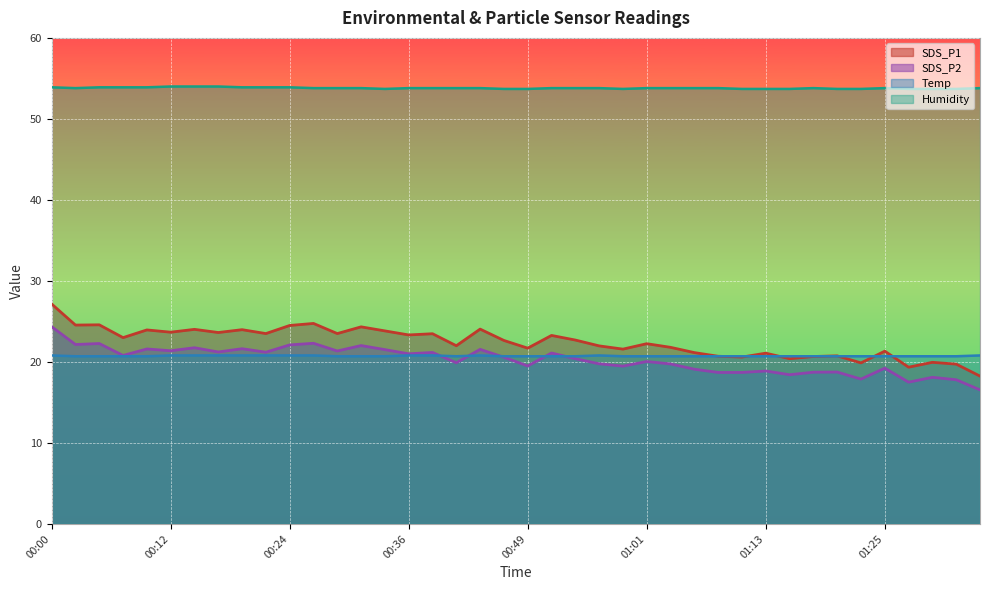

What is the sum of all SDS_P2 values?

810.2